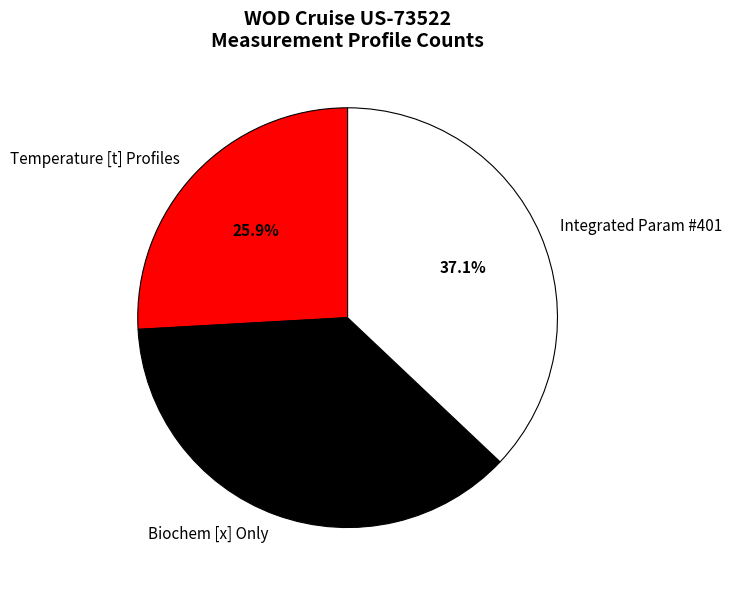

What is the total percentage of Temperature [t] Profiles and Integrated Param #401?

62.9%